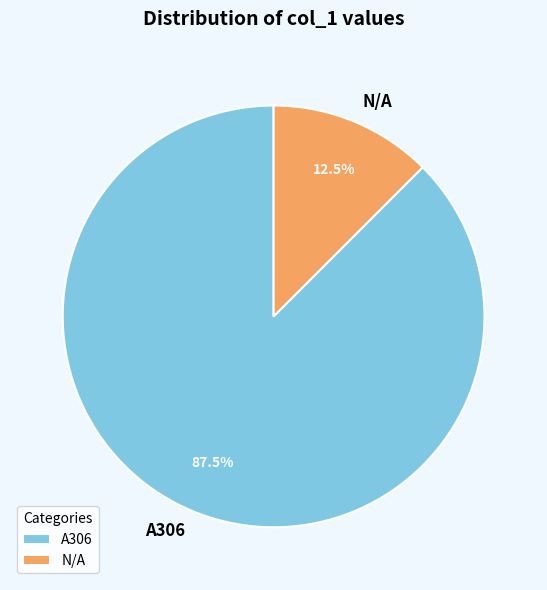

Count the number of slices in the pie.

2